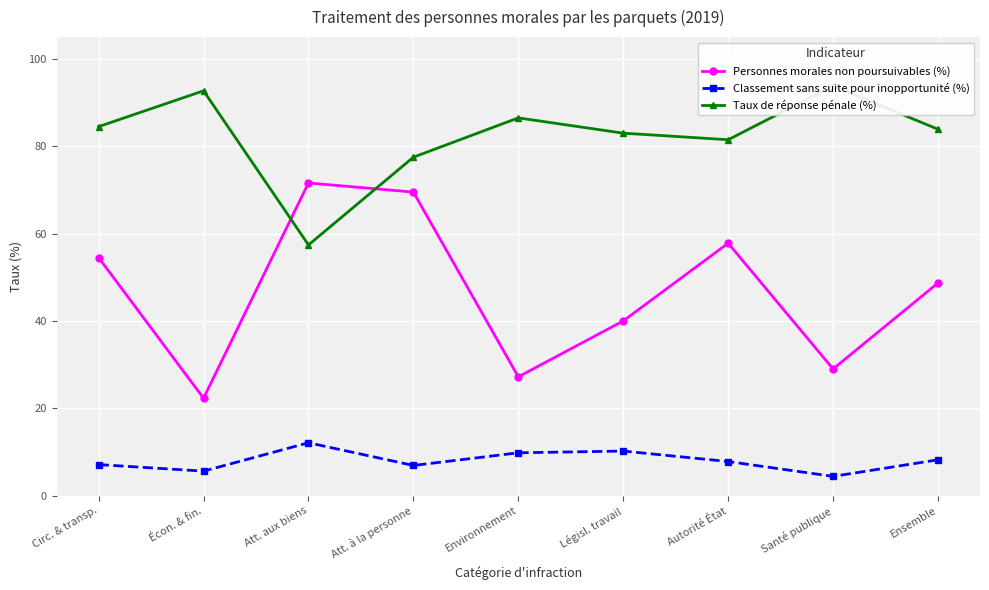

What is the value of the Personnes morales non poursuivables (%) point at the 1st from the left?

54.5